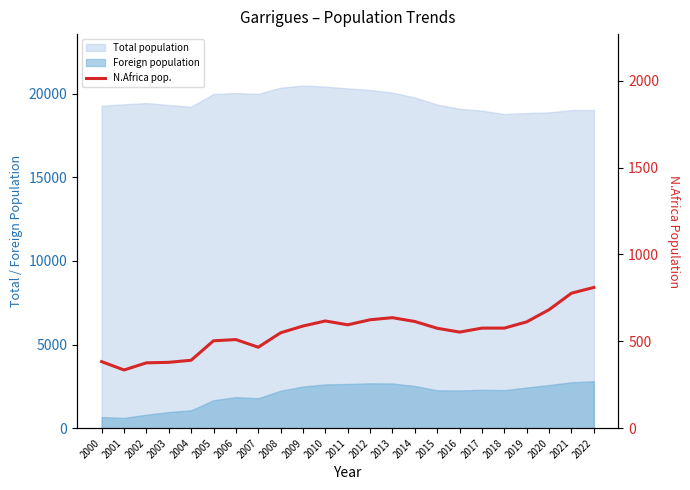

List the labels in order of value, largest first.

2022, 2021, 2020, 2013, 2012, 2010, 2014, 2019, 2011, 2009, 2017, 2018, 2015, 2016, 2008, 2006, 2005, 2007, 2004, 2000, 2003, 2002, 2001